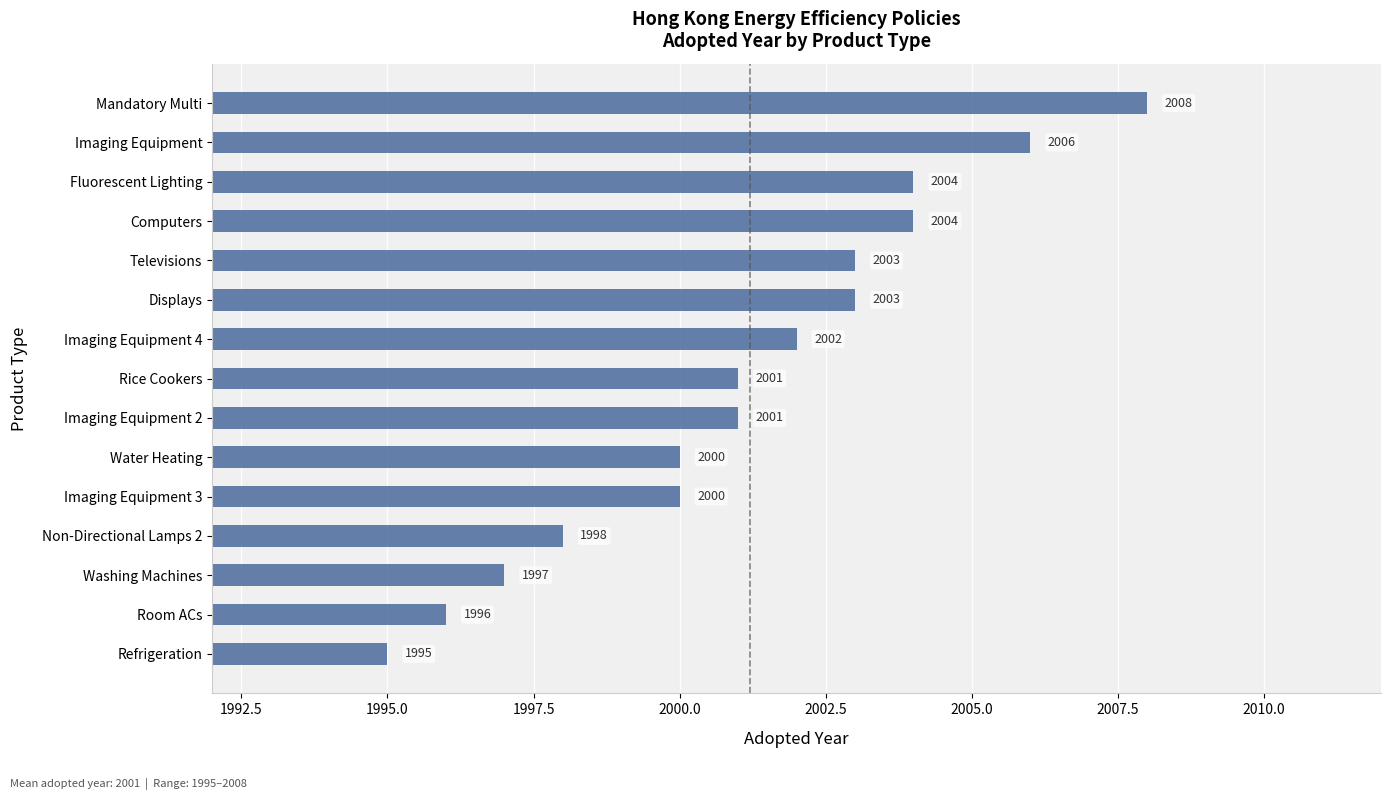

What is the change in value from Water Heating to Imaging Equipment 2?

+1